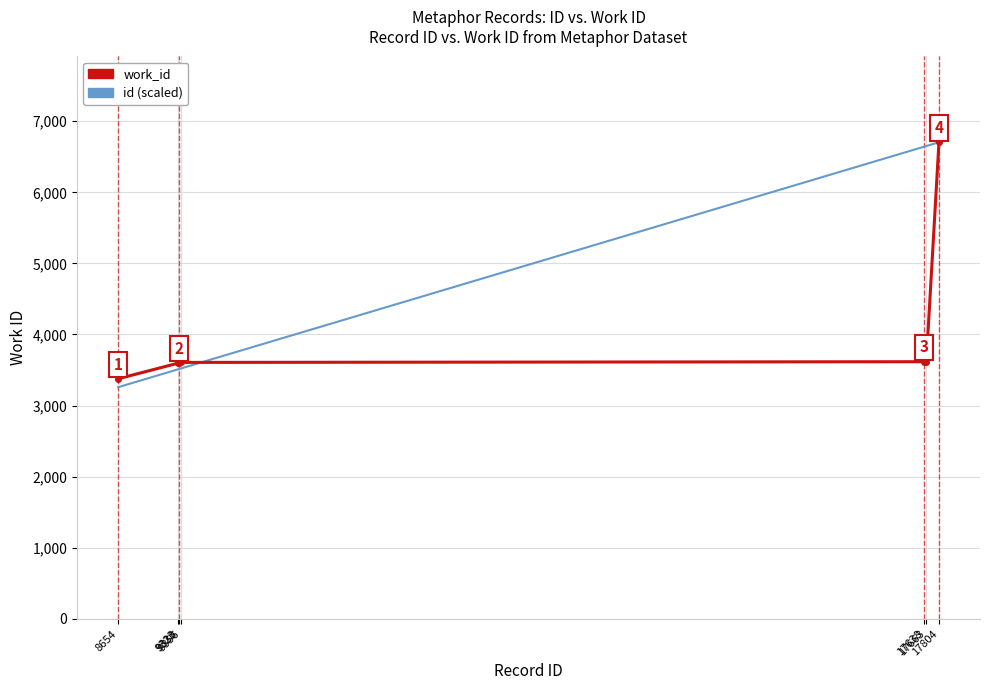

What is the approximate value of id (scaled) at 17804?

6704.0